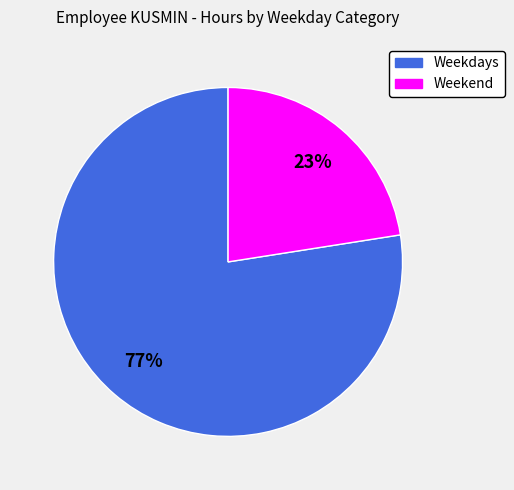

Count the number of slices in the pie.

2